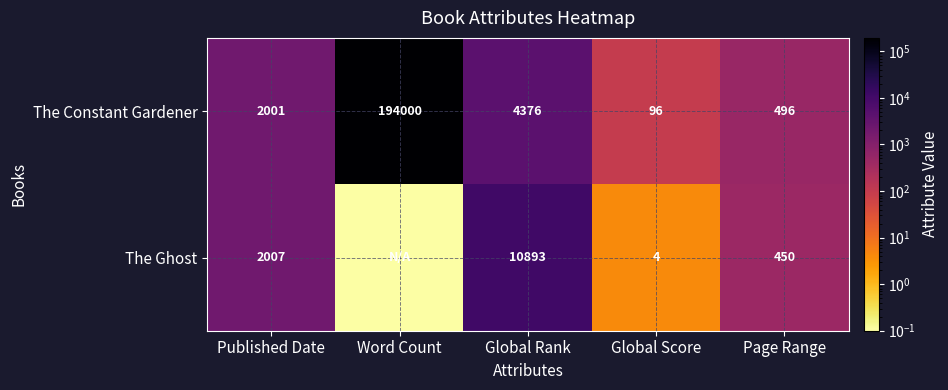

The The Constant Gardener series shows 96.0 at Global Score. True or false?

True